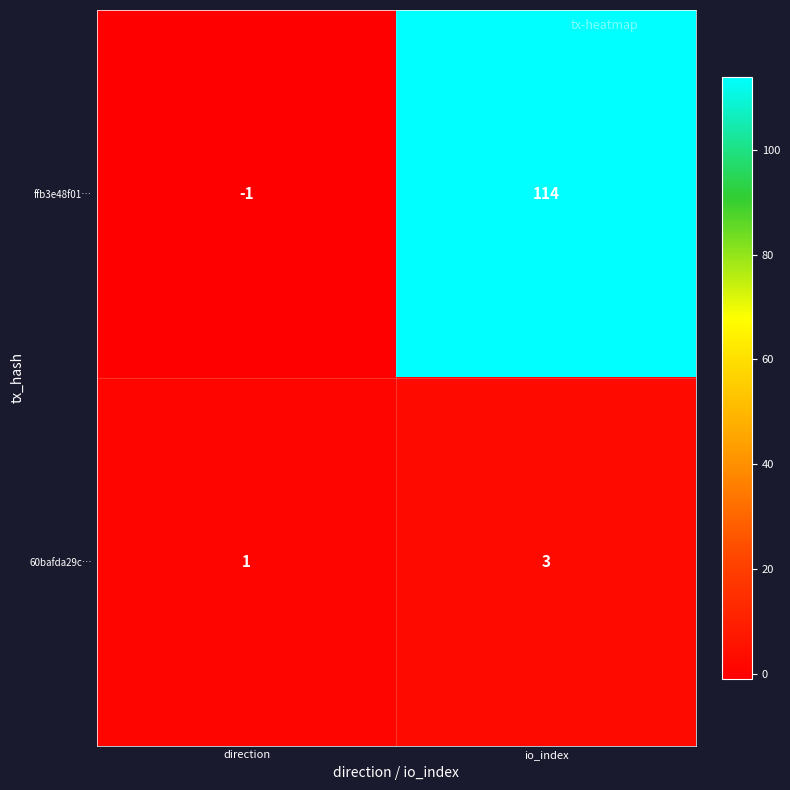

Read the ffb3e48f01… value at io_index, to the nearest 5.

115